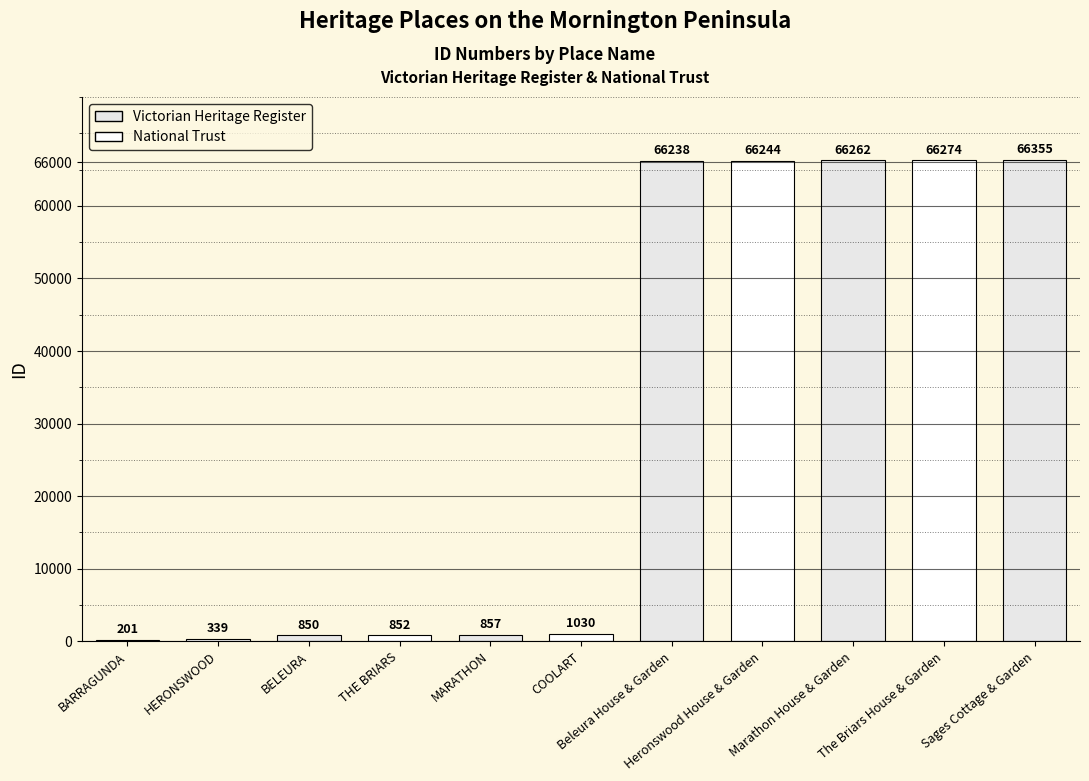

Reading left to right, transcribe all the data shown in this chart.

201	339	850	852	857	1030	66238	66244	66262	66274	66355